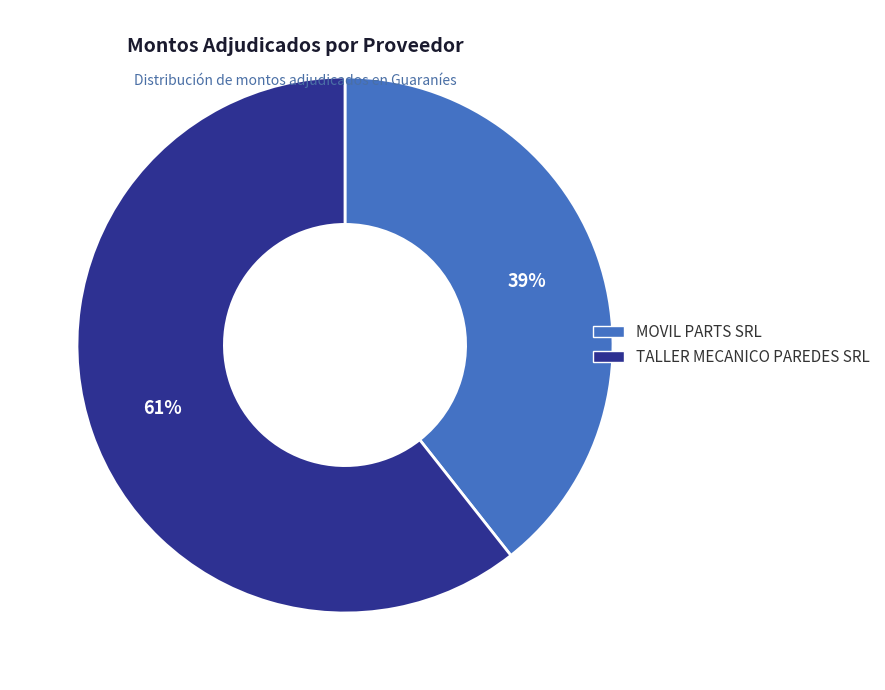

To the nearest percent, what percentage of the pie is MOVIL PARTS SRL?

39%